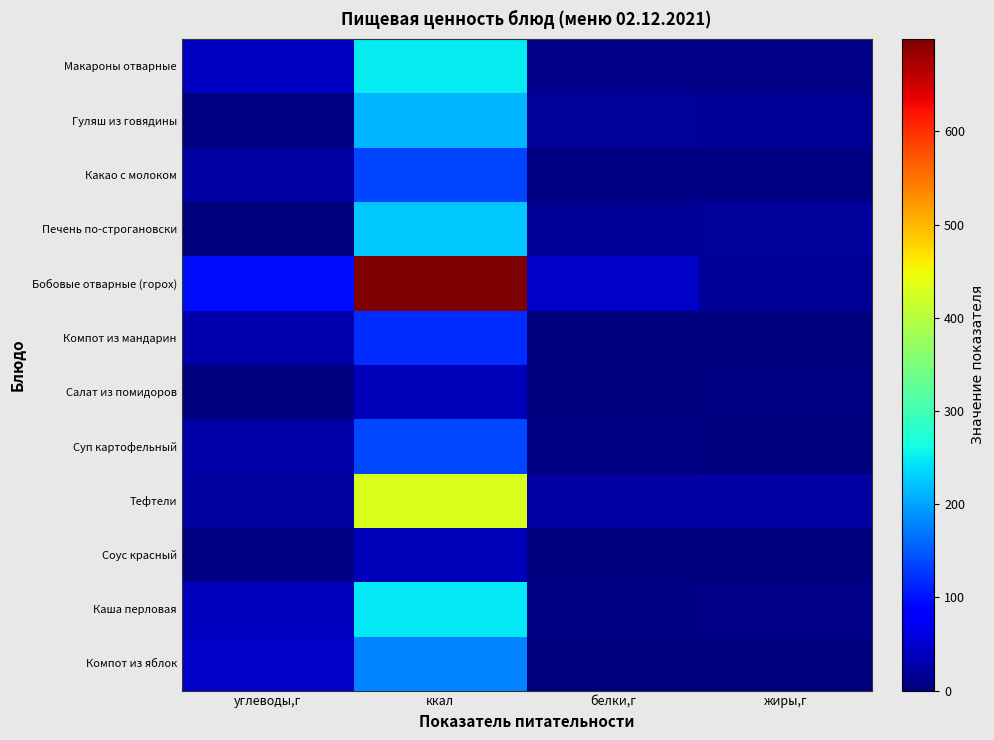

Which series has the widest spread of values?

Бобовые отварные (горох)